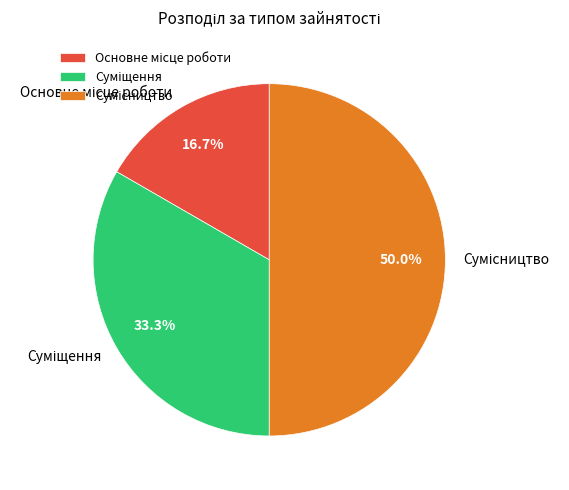

To the nearest percent, what is the difference between the Основне місце роботи and Суміщення slice percentages?

17%